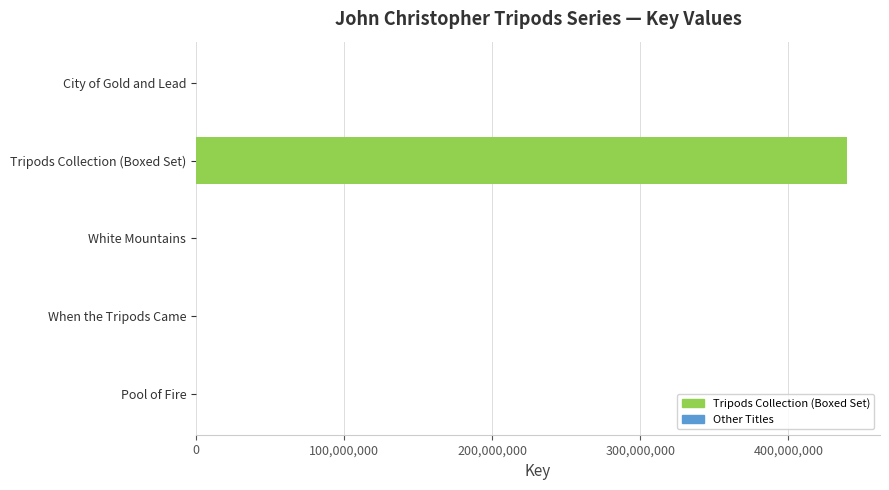

The value at Tripods Collection (Boxed Set) is 220799234. True or false?

False